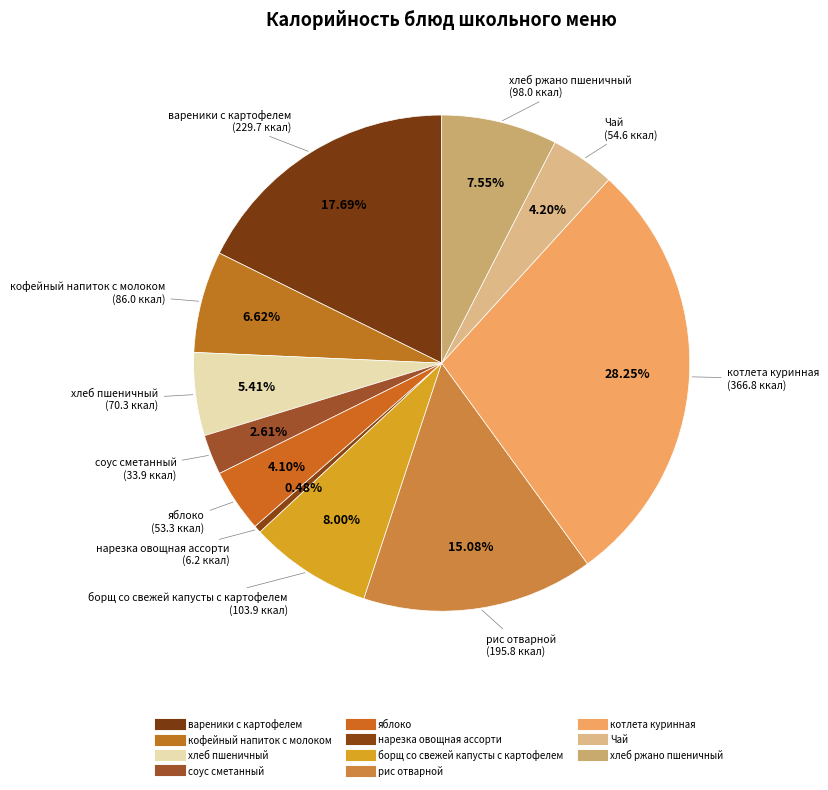

How many segments does this pie chart have?

11